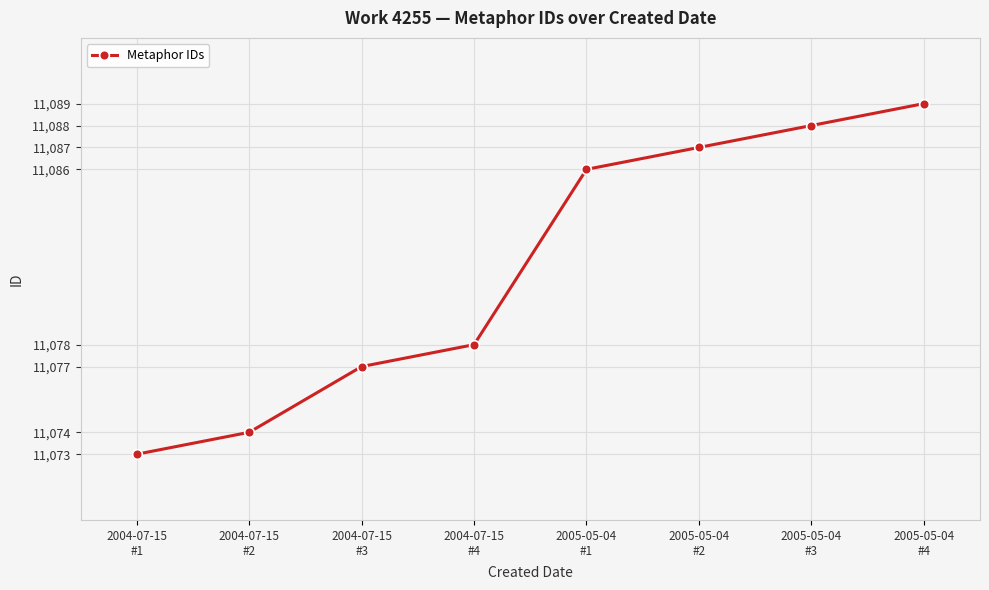

True or false: the data shows 5048 at 2004-07-15
#1.

False